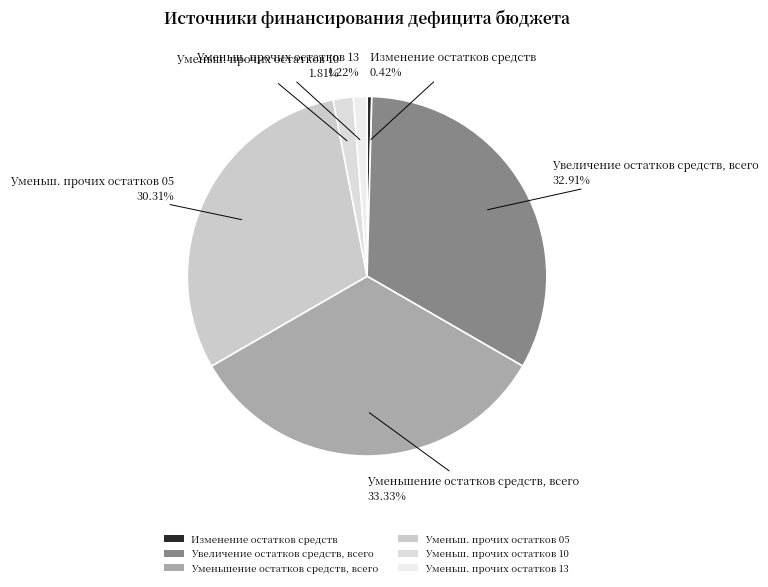

Between Уменьш. прочих остатков 13 and Уменьш. прочих остатков 05, which is larger?

Уменьш. прочих остатков 05